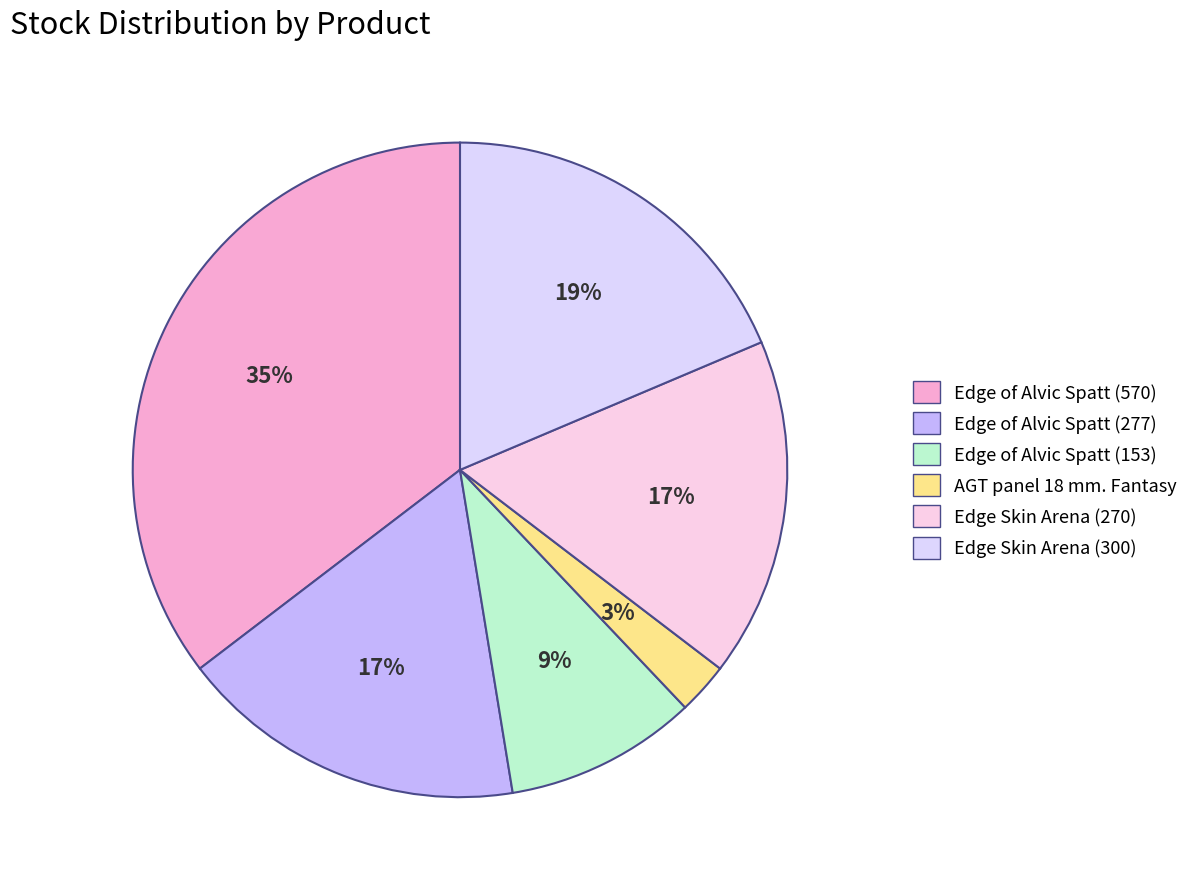

What percentage is the Edge Skin Arena (300) slice, to the nearest percent?

19%